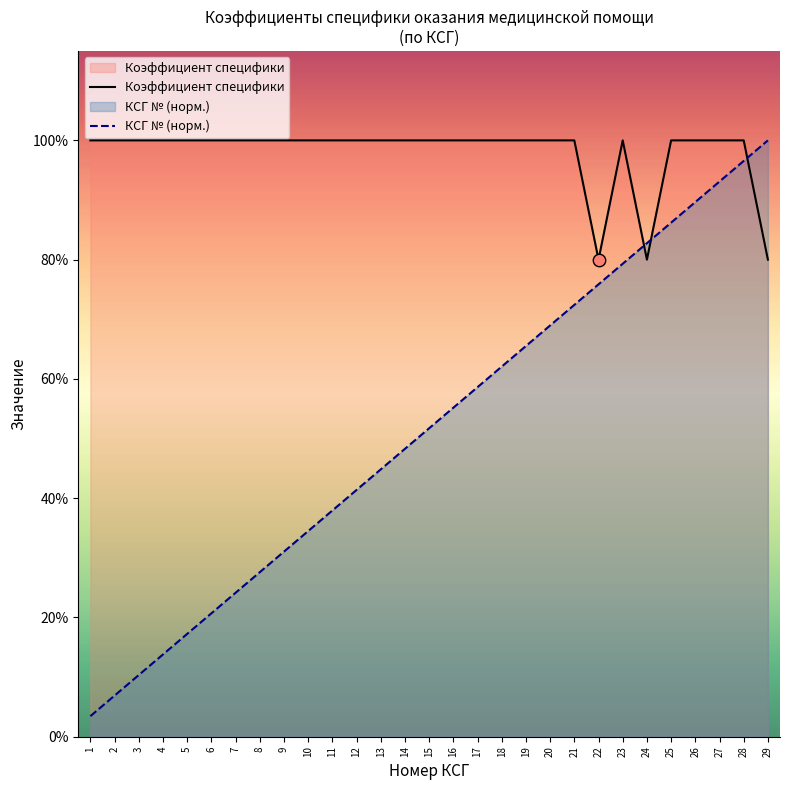

Which series has the widest spread of Y values?

КСГ № (норм.)